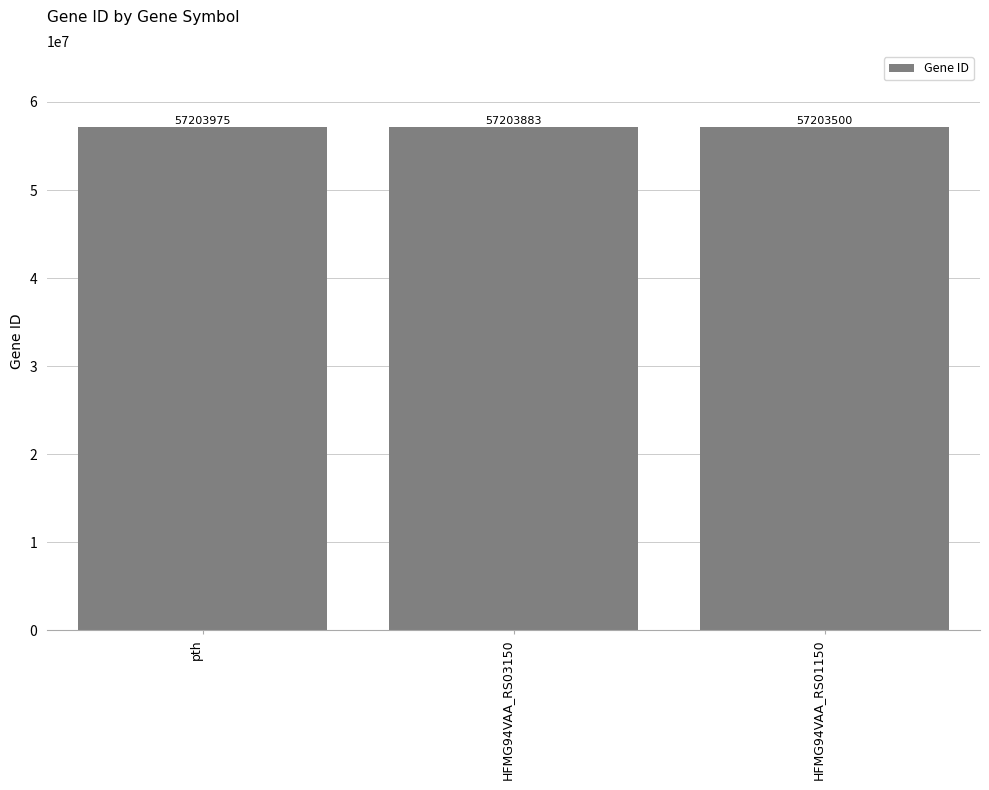

Is it true that the value at HFMG94VAA_RS01150 is 93061941?

False